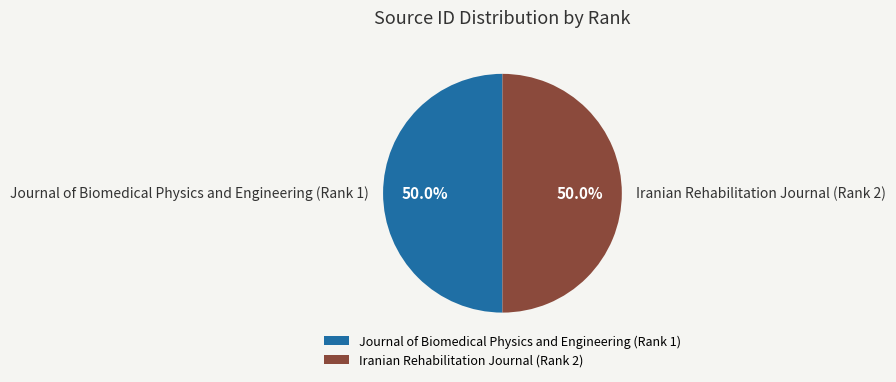

Approximately how many times larger is the value at Journal of Biomedical Physics and Engineering (Rank 1) compared to Iranian Rehabilitation Journal (Rank 2)?

1.0